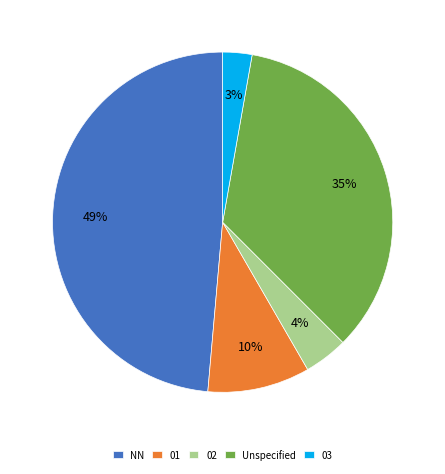

True or false: NN accounts for 49% of the total.

True